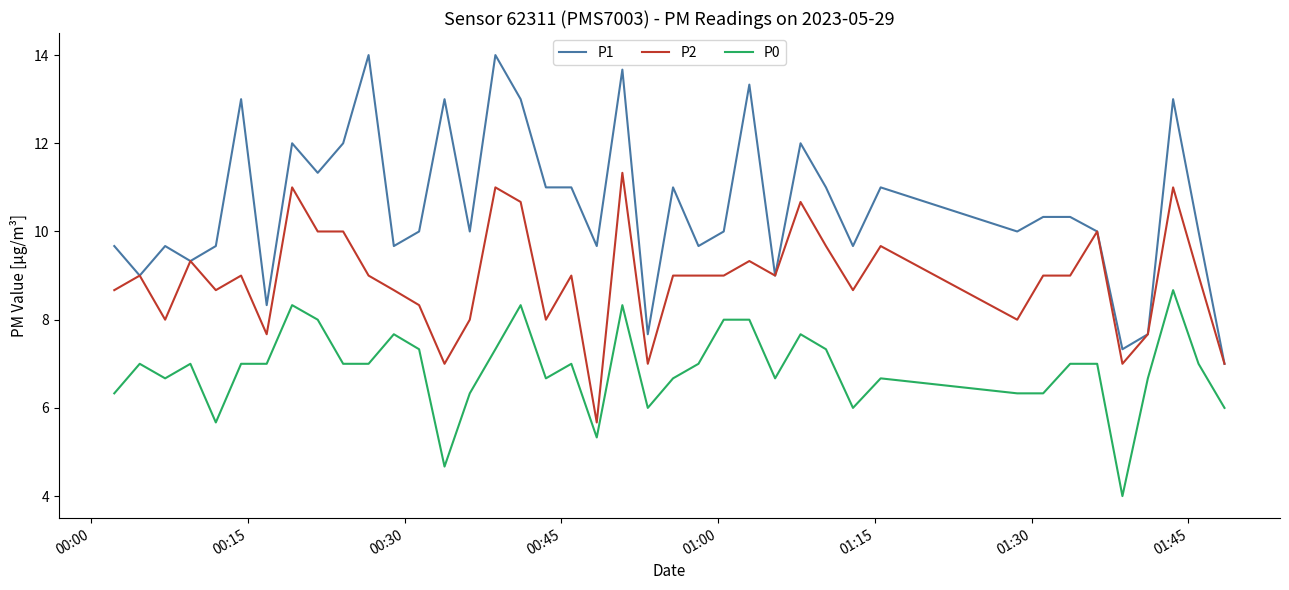

What is the average value of the P2 series?

8.9